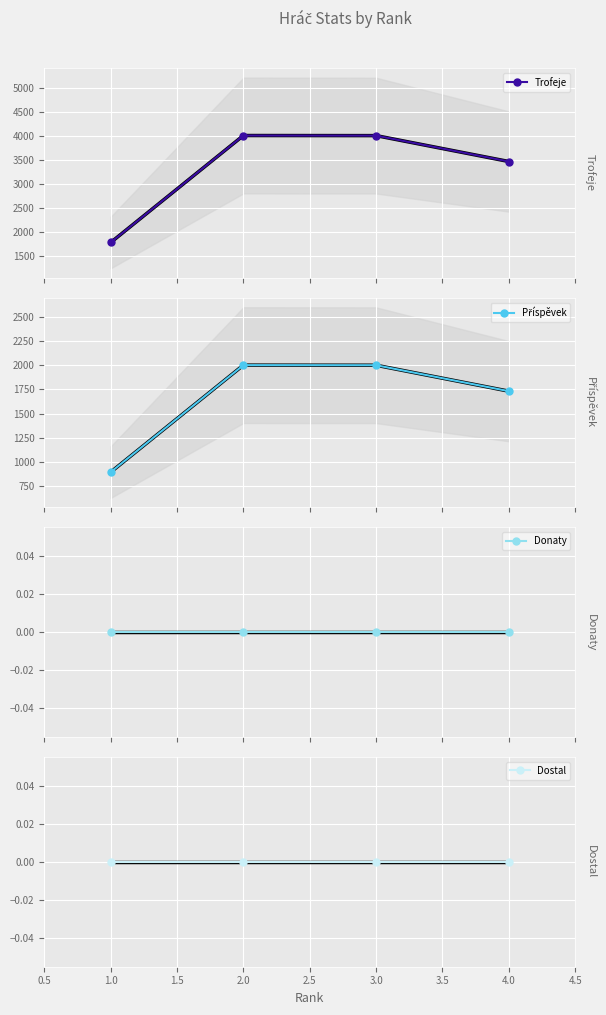

How many lines are shown in the chart?

4